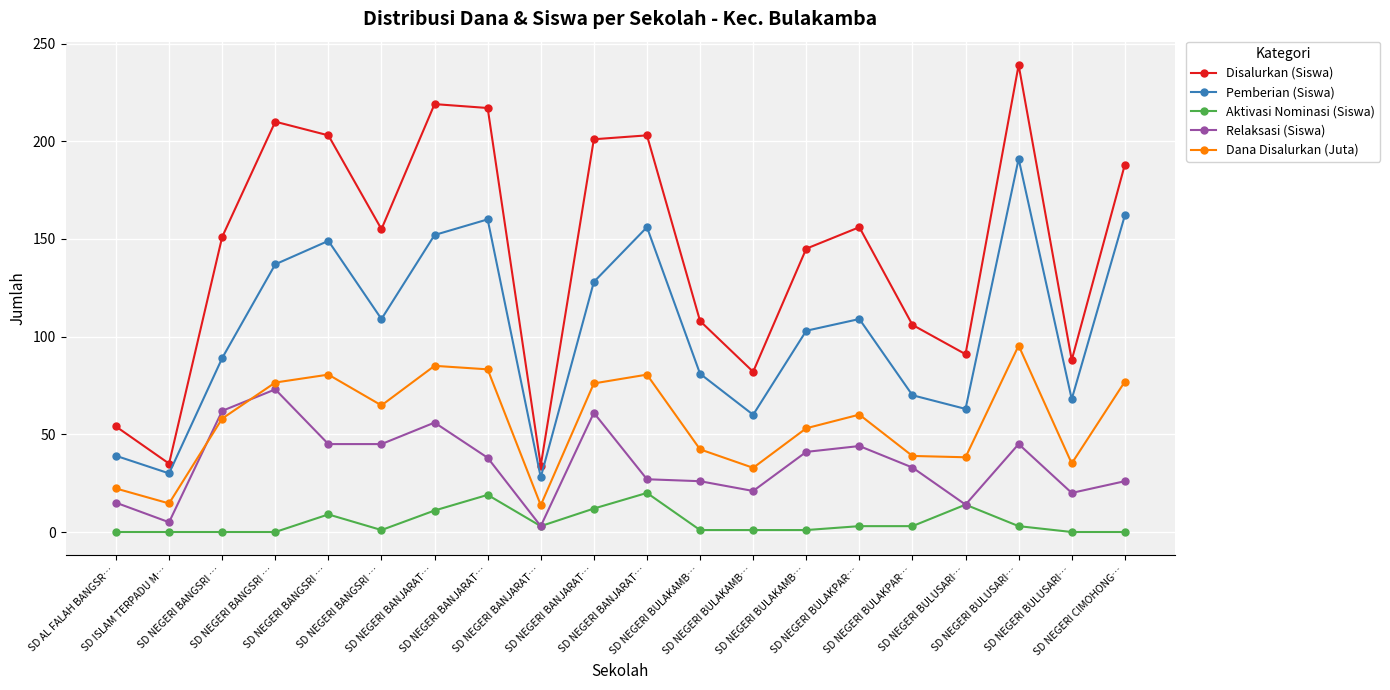

How many lines are shown in the chart?

5